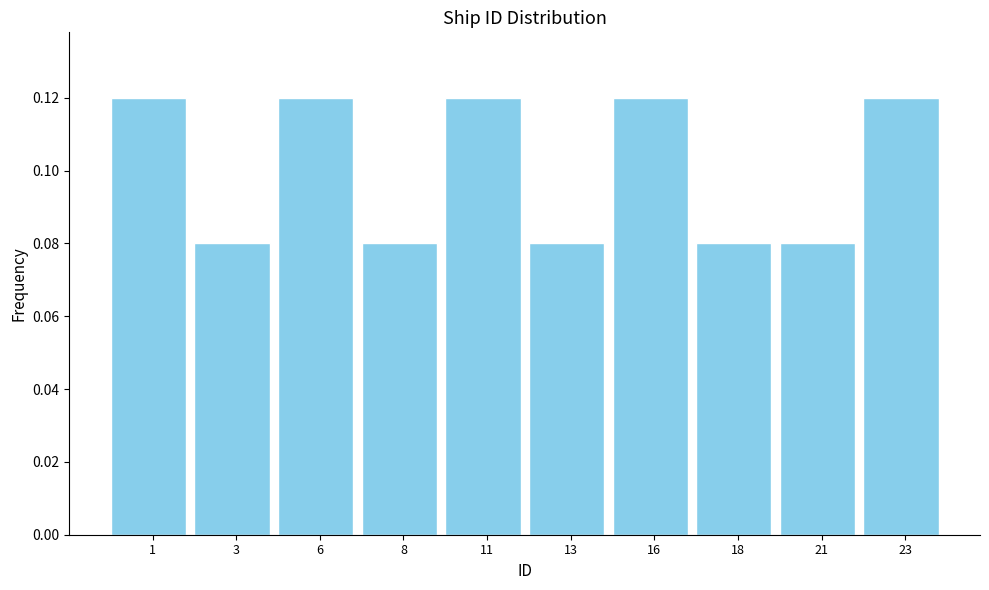

How many values are between 0 and 1?

10